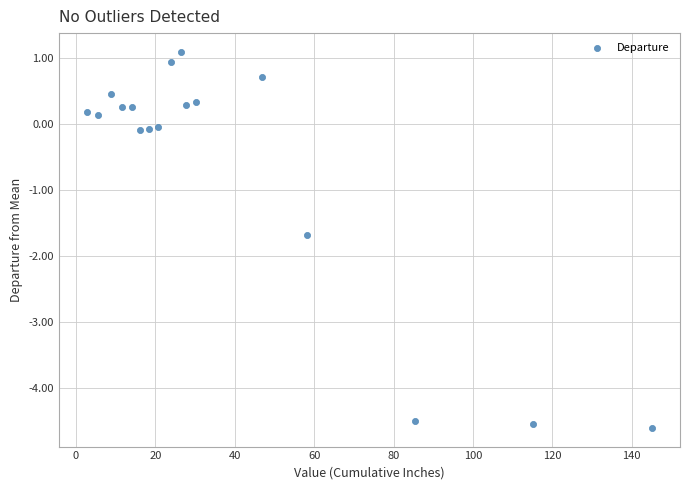

What Y value in the scatter plot is closest to -1?

-1.7